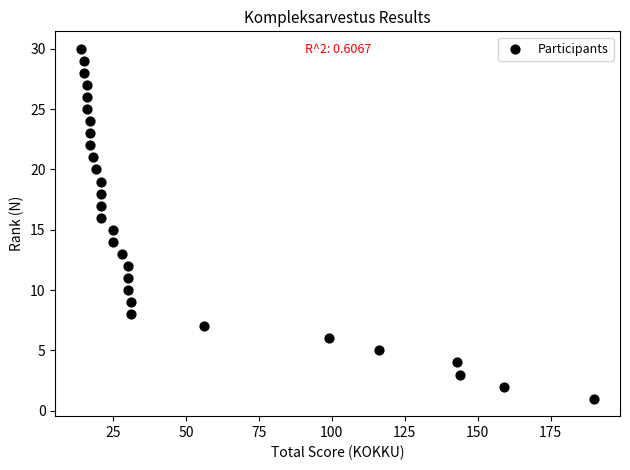

What is the range of Y values (max minus min)?

29